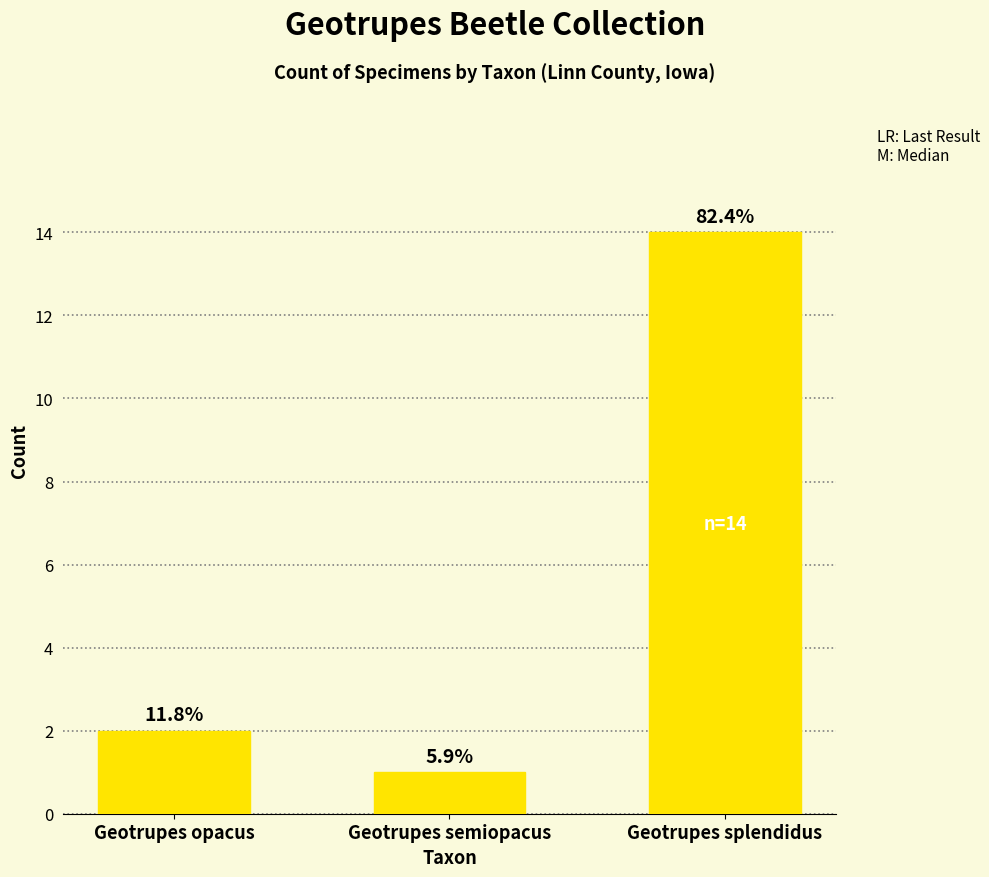

What is the change in value from Geotrupes opacus to Geotrupes semiopacus?

-1